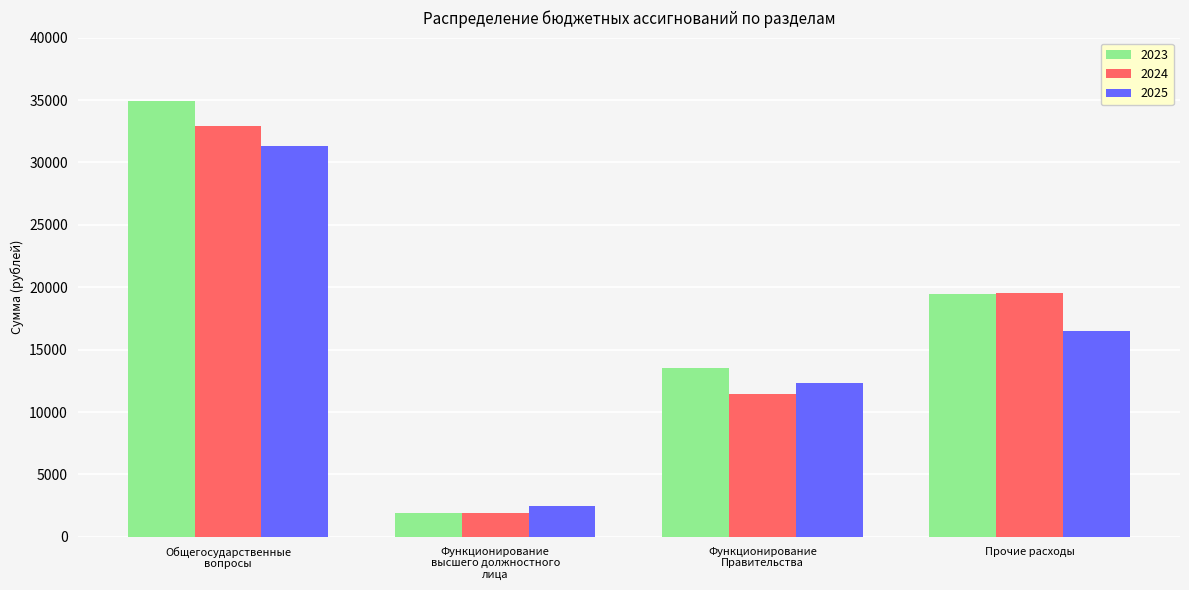

True or false: 2023 has a value of 1953.0 at Функционирование
высшего должностного
лица.

True